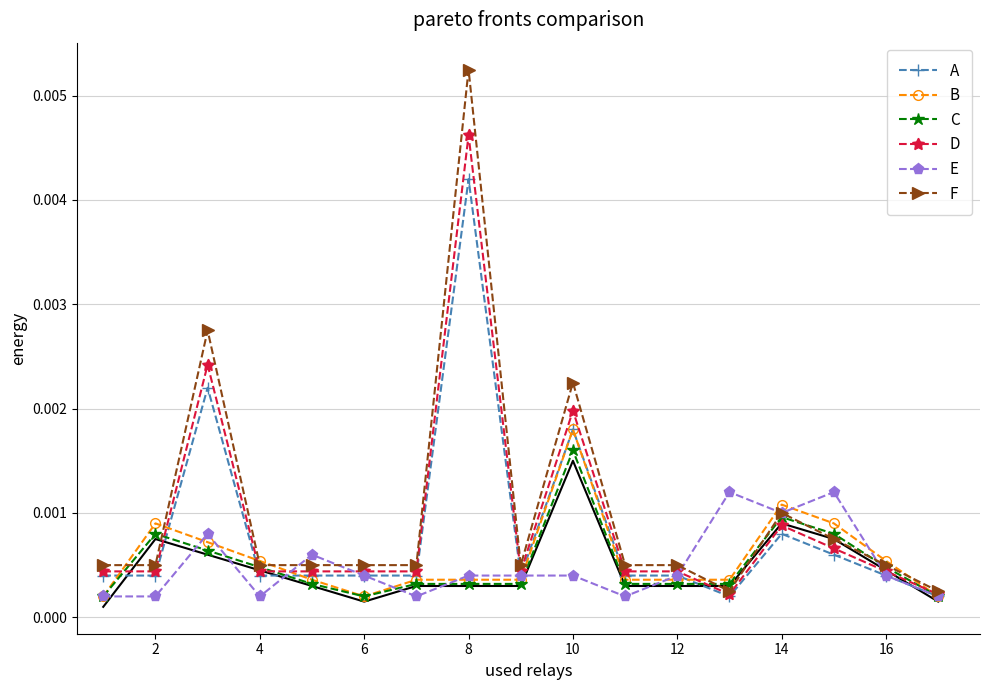

Which category has the highest value in the C series?

10